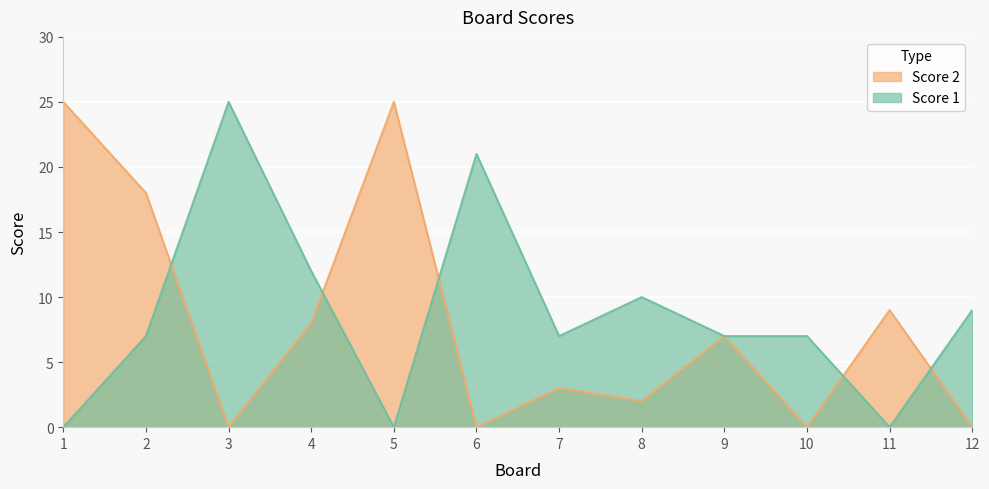

Is the value of Score 1 at 4 greater than the value of Score 2 at 10?

Yes